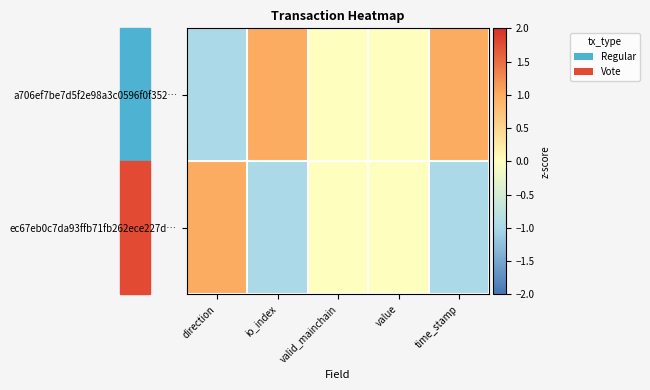

At which category is the sum across all series the highest?

direction